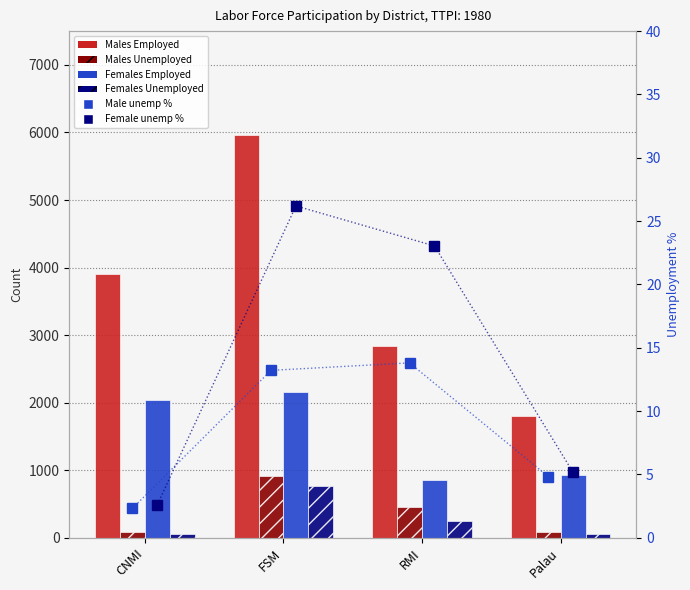

Rank the series by their maximum value, from highest to lowest.

Males Employed, Females Employed, Males Unemployed, Females Unemployed, Female unemp %, Male unemp %